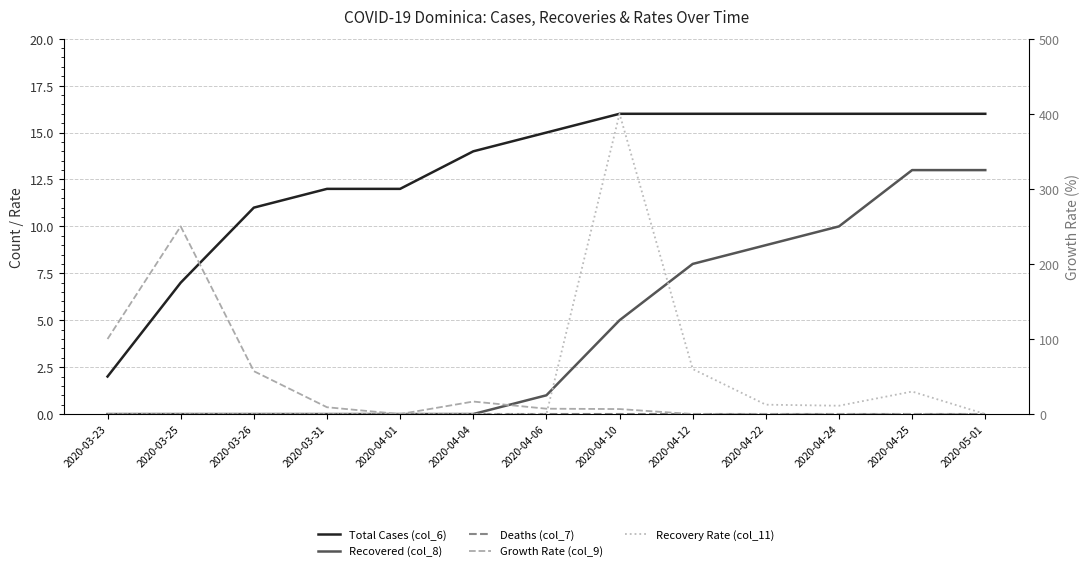

Rank the series by their maximum value, from highest to lowest.

Recovery Rate (col_11), Growth Rate (col_9), Total Cases (col_6), Recovered (col_8), Deaths (col_7)